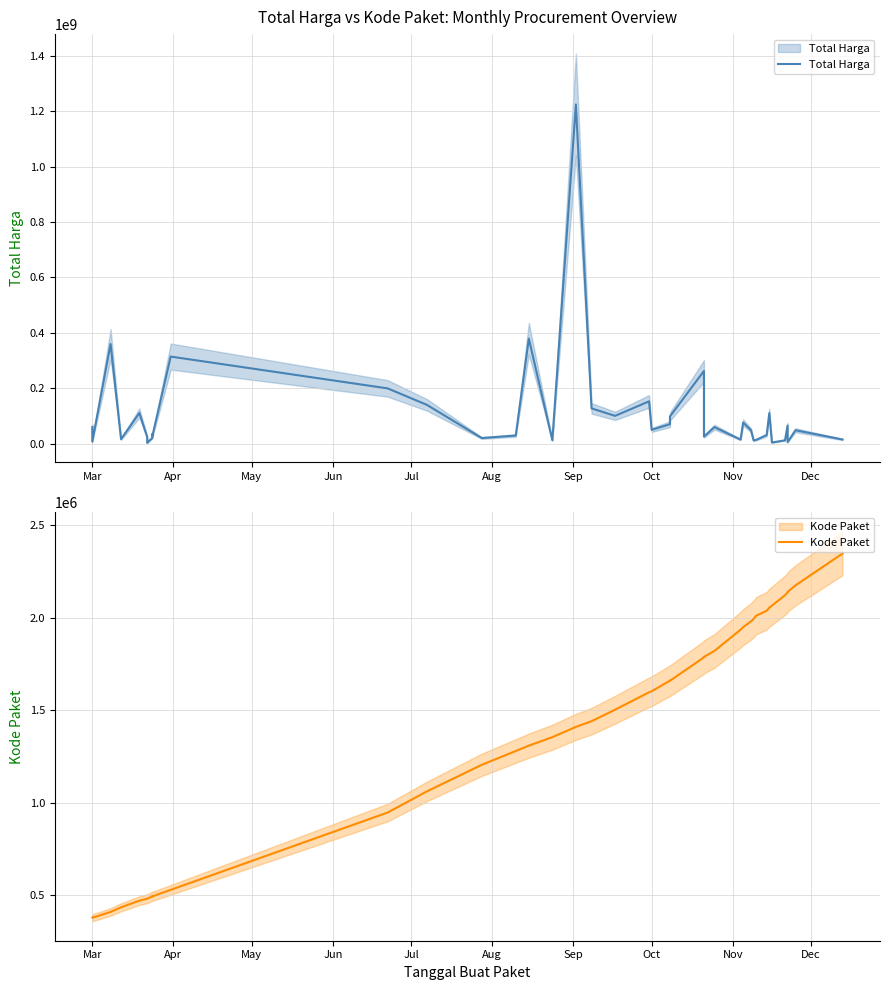

Does the chart have visible grid lines?

Yes